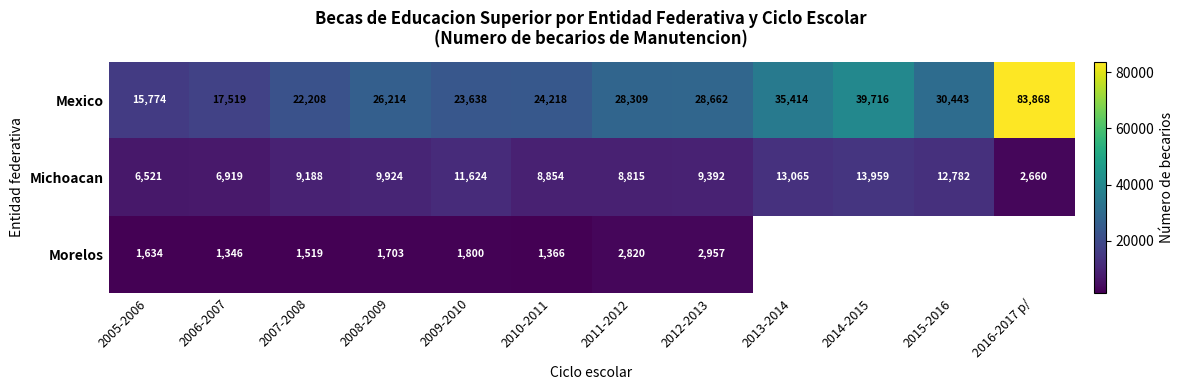

Is it true that Mexico equals 83868 at 2016-2017 p/?

True